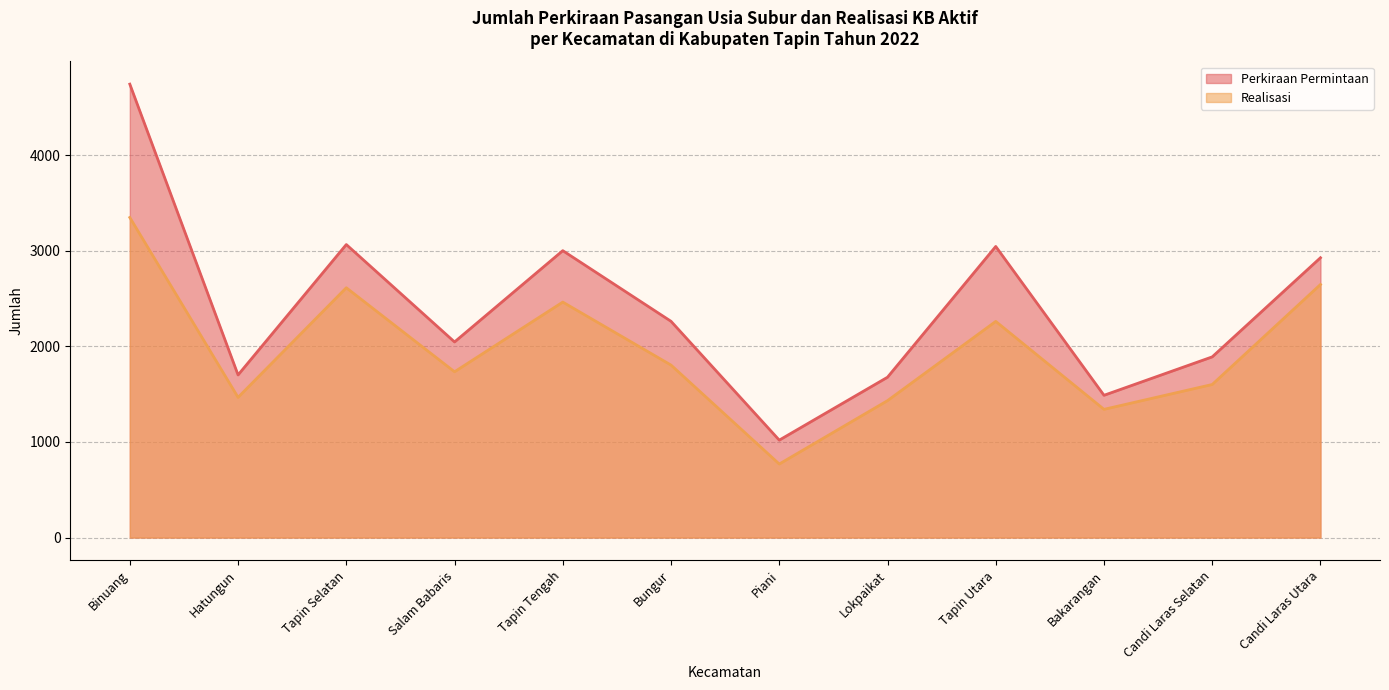

What is the label of the 1st point from the left?

Binuang